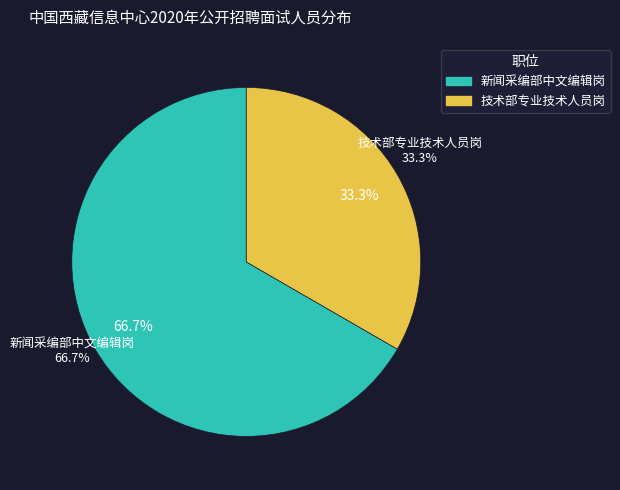

How many segments does this pie chart have?

2